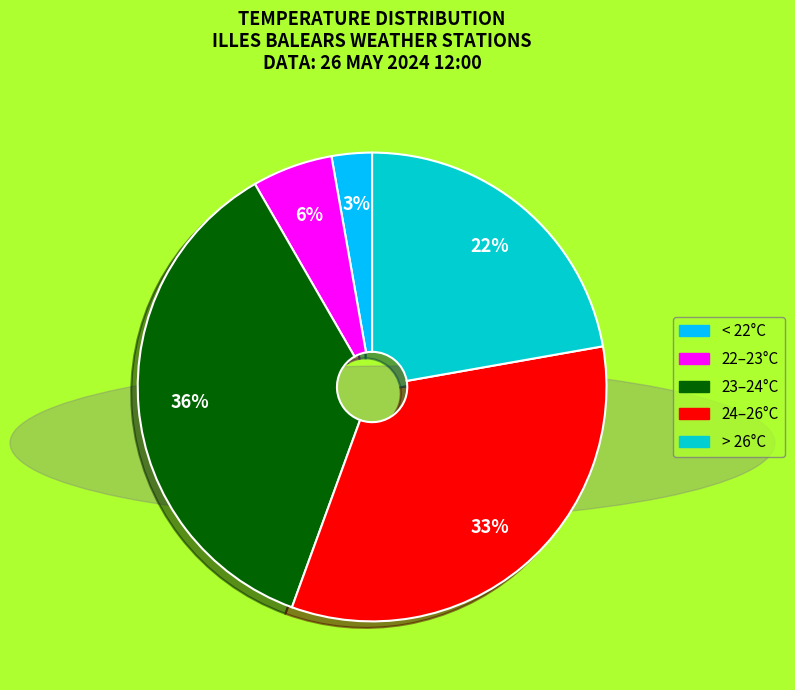

To the nearest percent, what is the difference between the largest and smallest slice percentages?

33%